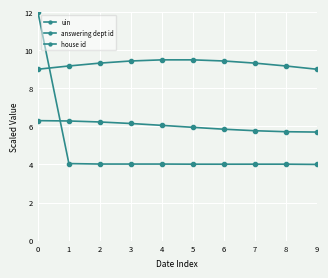

Does the chart have visible grid lines?

Yes